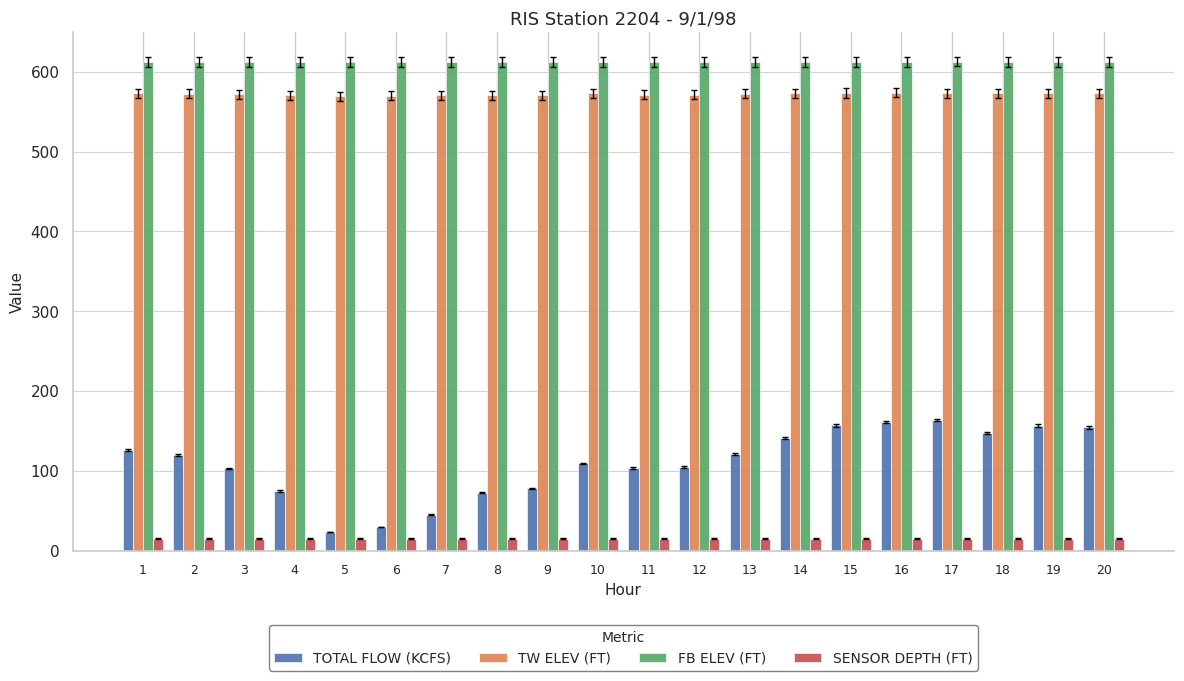

How many groups of bars are there?

20